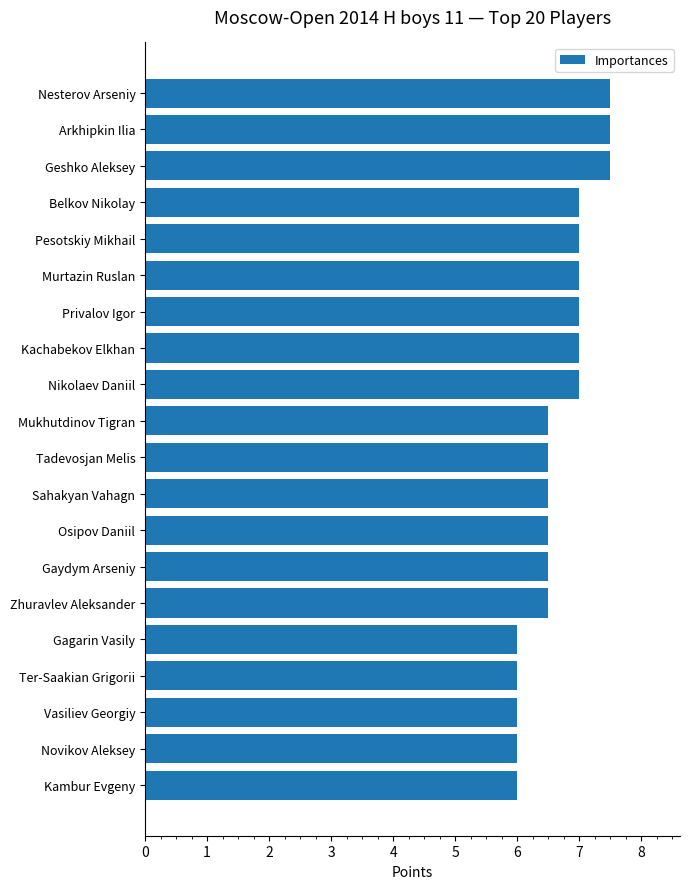

The value at Pesotskiy Mikhail is 7.0. True or false?

True